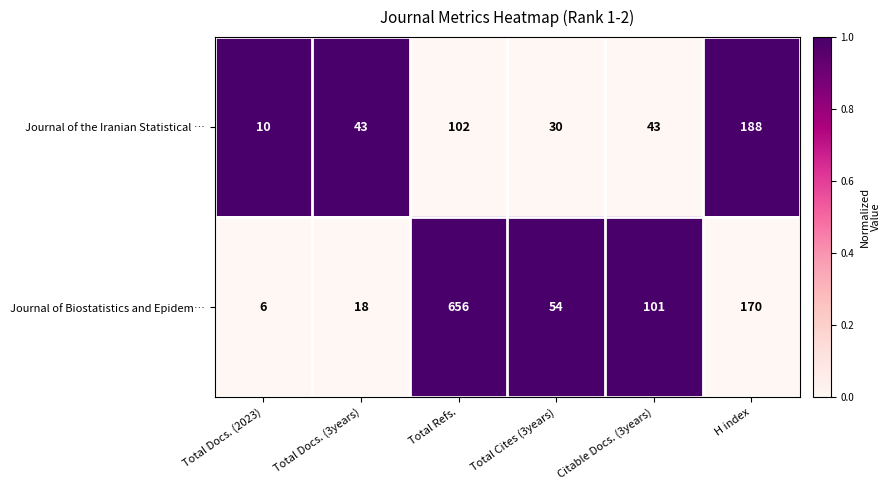

The value of Journal of the Iranian Statistical … at H index is 325. True or false?

False